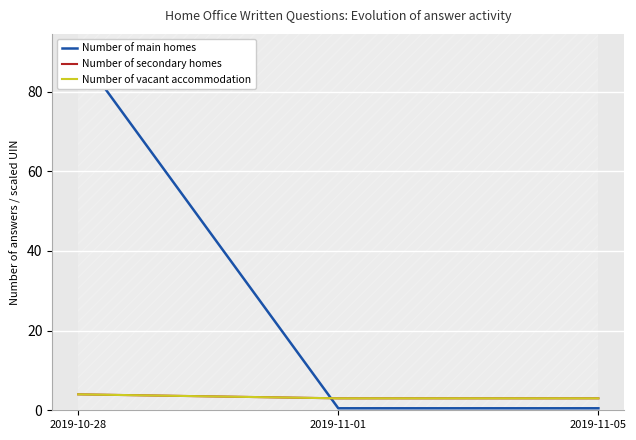

What is the maximum value shown in the chart?

90.0